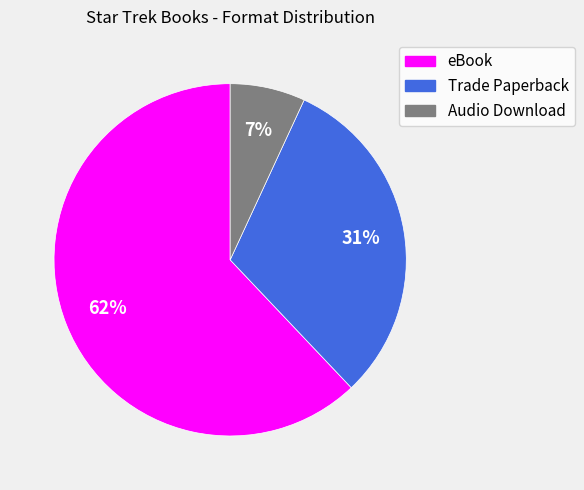

Is eBook the majority of the pie?

Yes